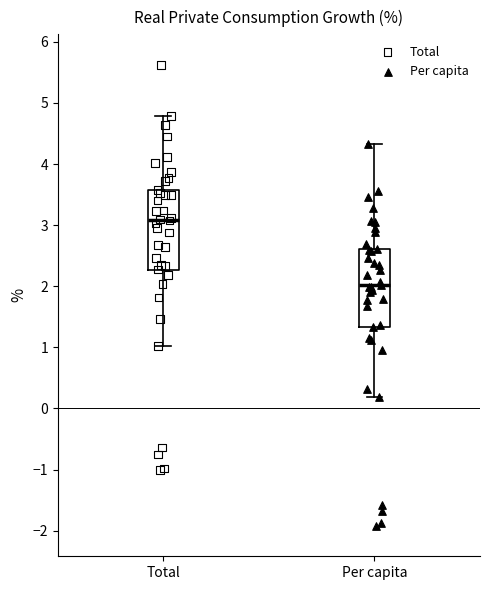

Reading left to right, transcribe this box plot: for each box, give where its median line is, the range the box spans, and where its two whiskers end, as read against the y-axis. The values are not printed on the chart, so give them approximately, as read against the axis.

Total: median 3.1, box 2.3 to 3.6, whiskers 1.0 to 4.8
Per capita: median 2.0, box 1.3 to 2.6, whiskers 0.2 to 4.3